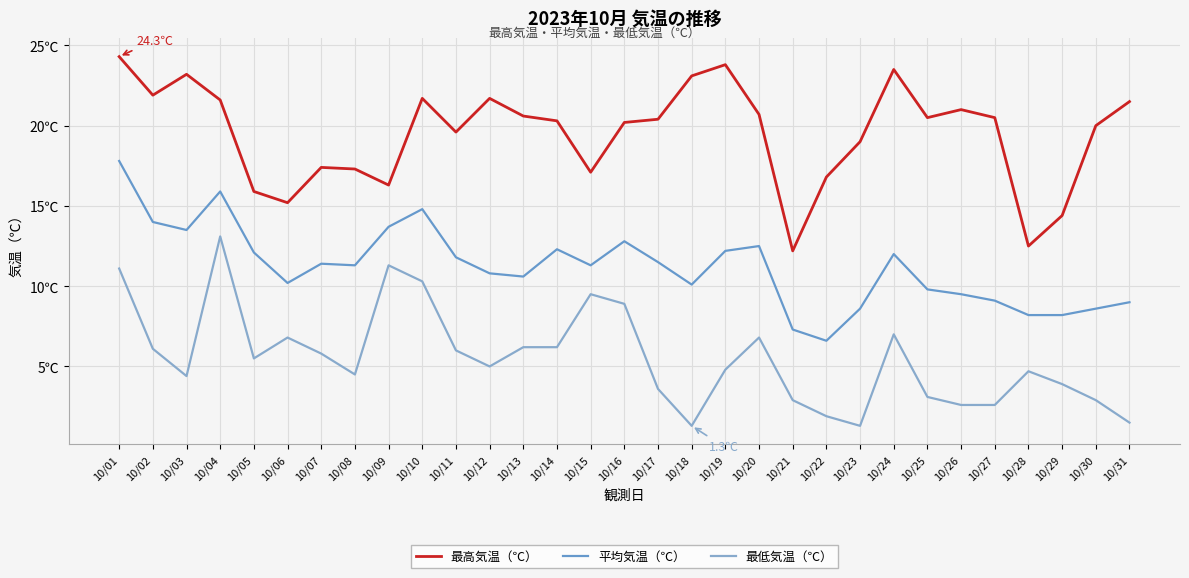

What is the value of the 平均気温（℃） point at the 18th from the left?

10.1